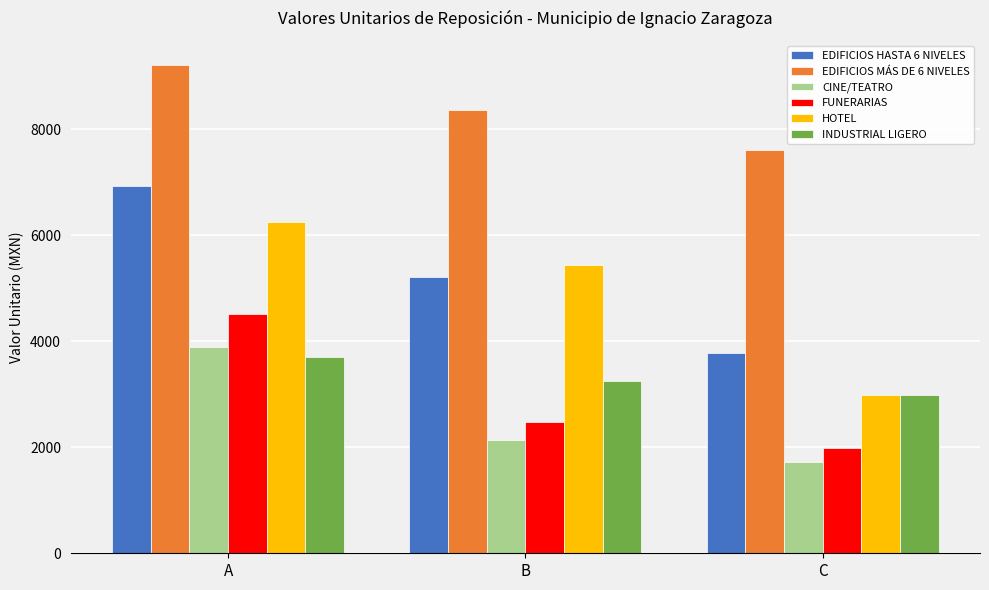

What is the highest value of the EDIFICIOS HASTA 6 NIVELES series?

6924.0